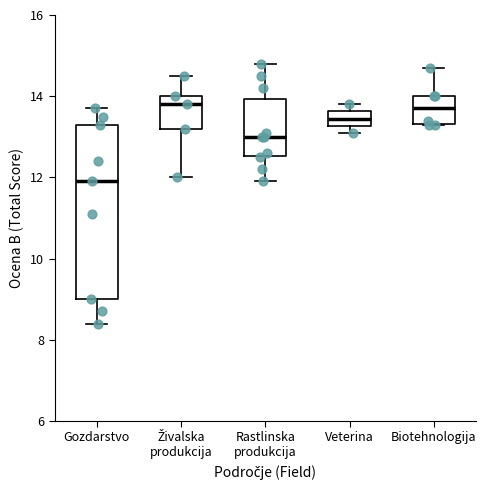

Where is the upper edge of the box for Živalska produkcija on the y-axis? The values are not printed on the chart, so give them approximately, as read against the axis.

14.0